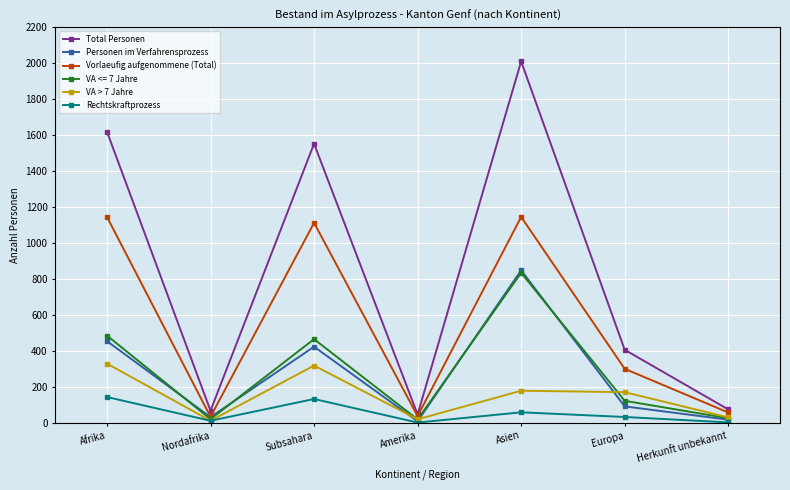

The Total Personen series shows 125 at Europa. True or false?

False